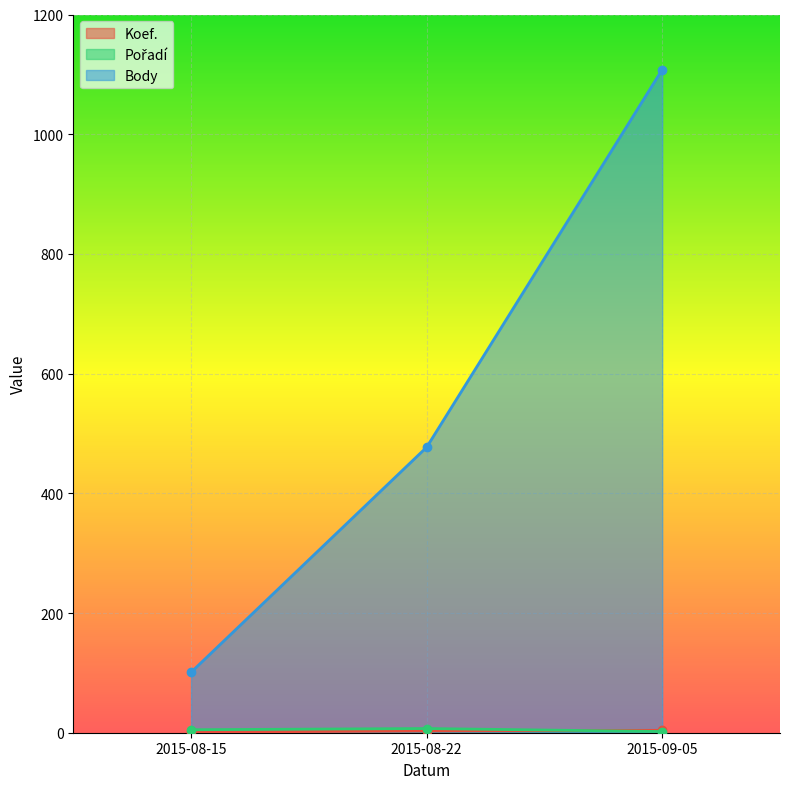

What is the total value across all series at 2015-08-15?

107